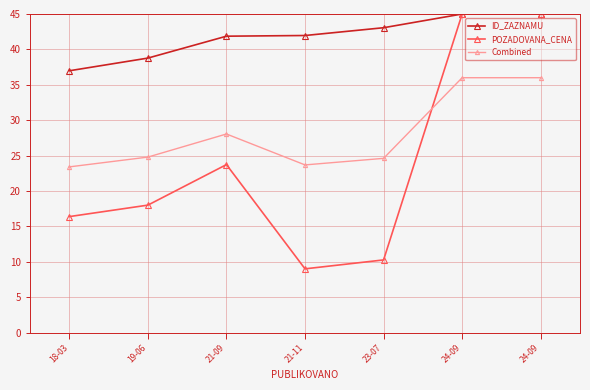

List the series in order of their overall mean, lowest first.

POZADOVANA_CENA, Combined, ID_ZAZNAMU